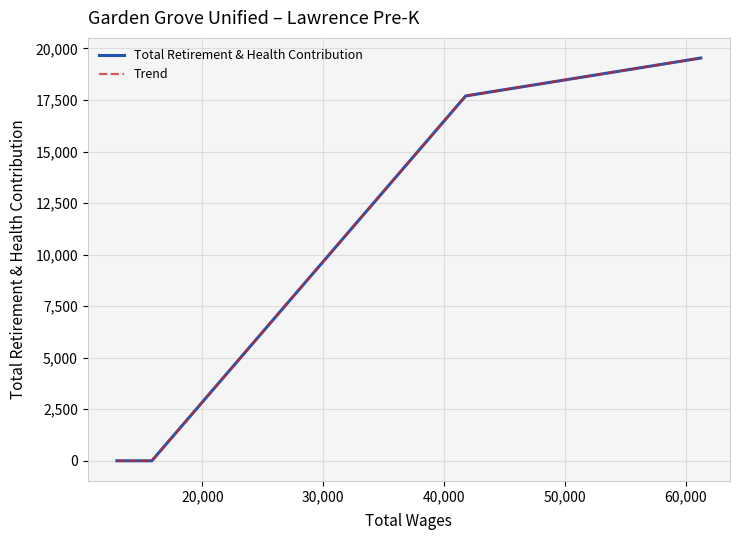

At 50,000, list the series in order from smallest to largest.

Total Retirement & Health Contribution, Trend